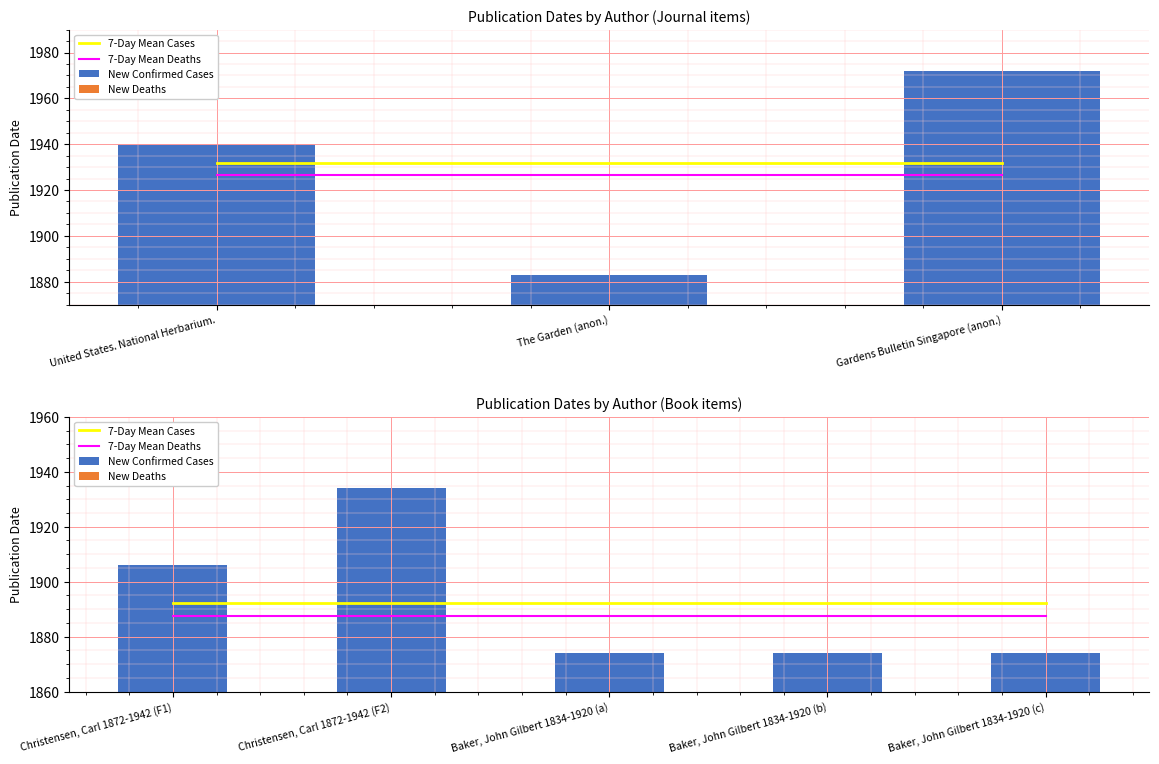

Which series has the largest total across all categories?

7-Day Mean Cases